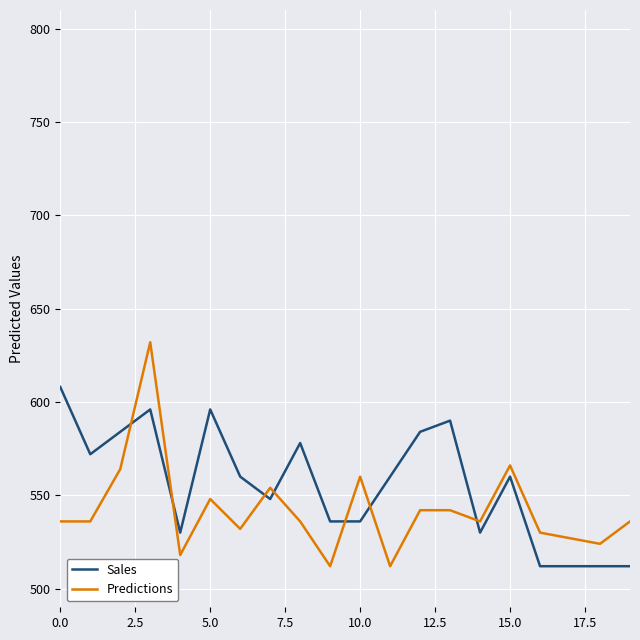

What is the smallest value displayed?

512